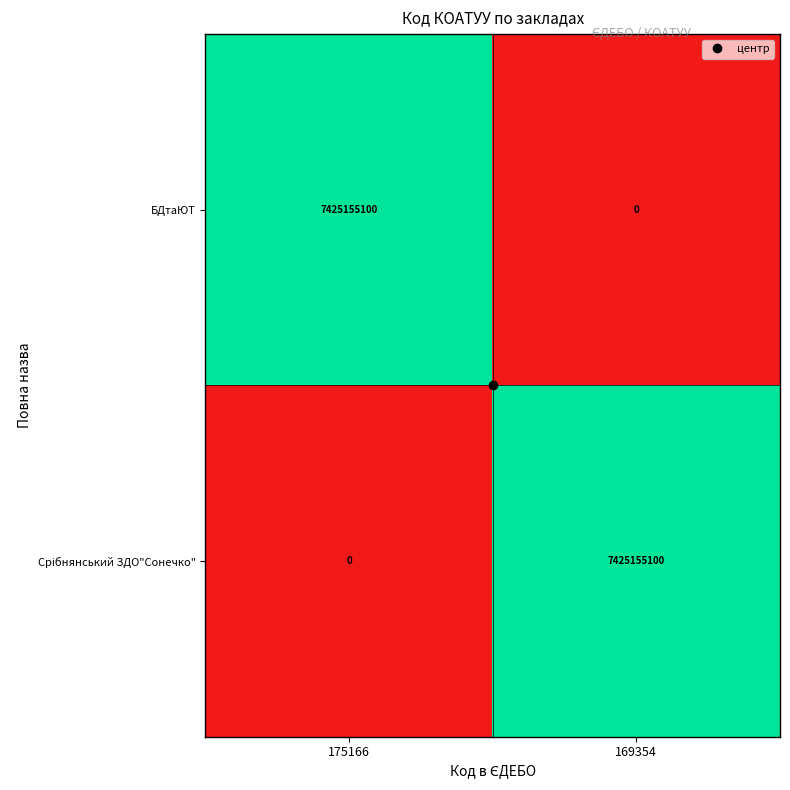

The БДтаЮТ series shows 2455893712 at 169354. True or false?

False